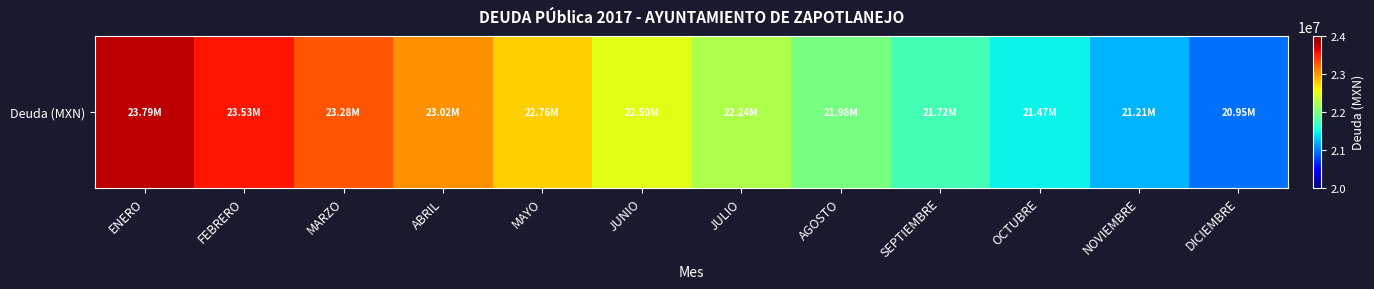

Rank the categories by value from highest to lowest.

ENERO, FEBRERO, MARZO, ABRIL, MAYO, JUNIO, JULIO, AGOSTO, SEPTIEMBRE, OCTUBRE, NOVIEMBRE, DICIEMBRE